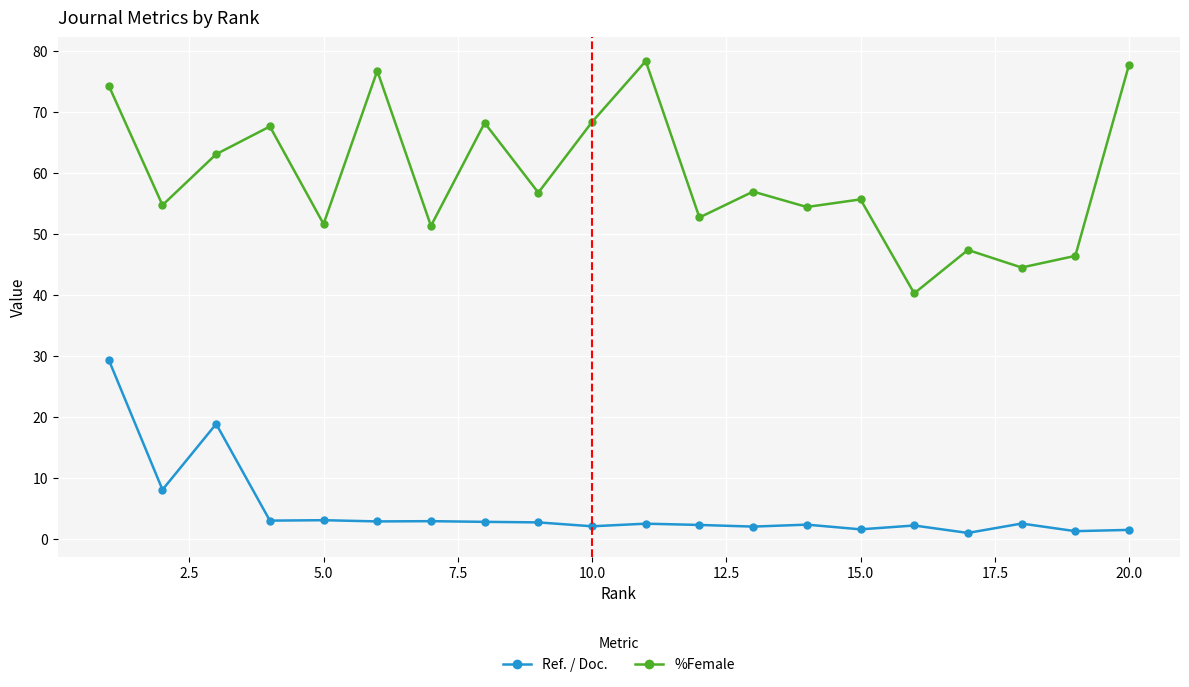

What is the average value of the %Female series?

59.4